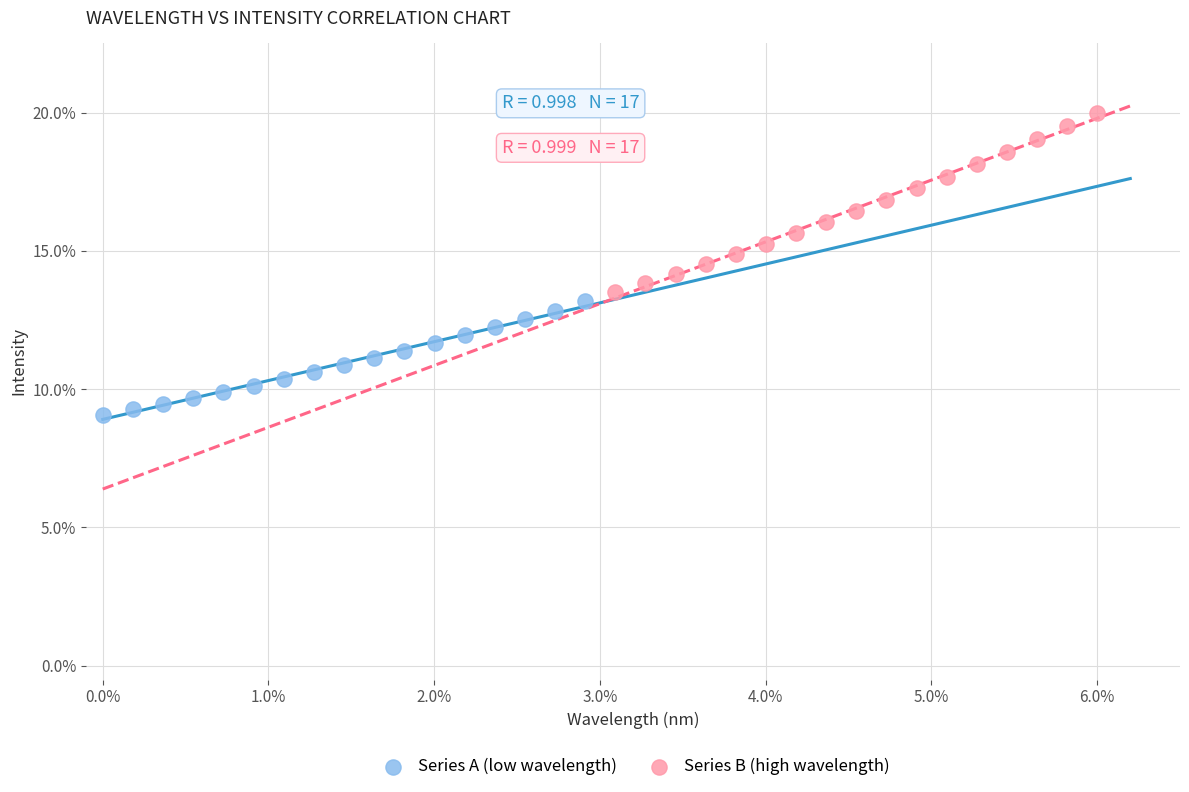

Which series reaches the minimum Y coordinate?

Series A (low wavelength)